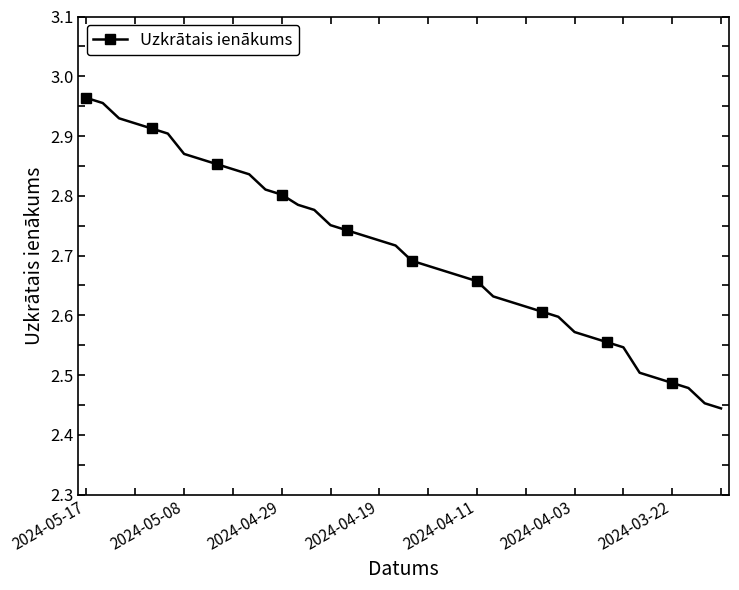

What is the difference between the maximum and minimum values?

0.5